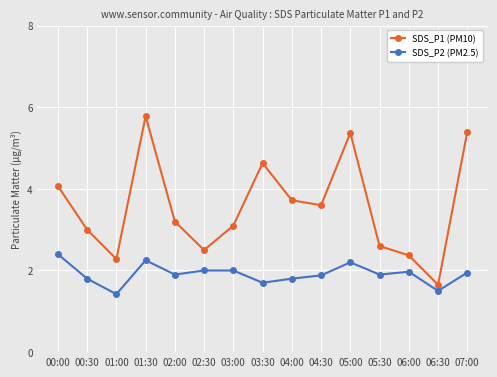

What is the label of the 14th point from the right?

00:30